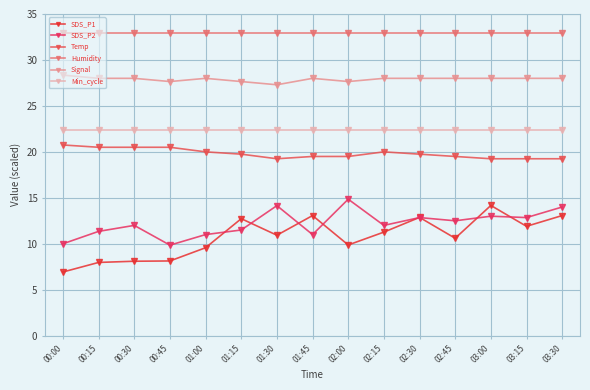

True or false: SDS_P2 and SDS_P1 cross at least once.

True